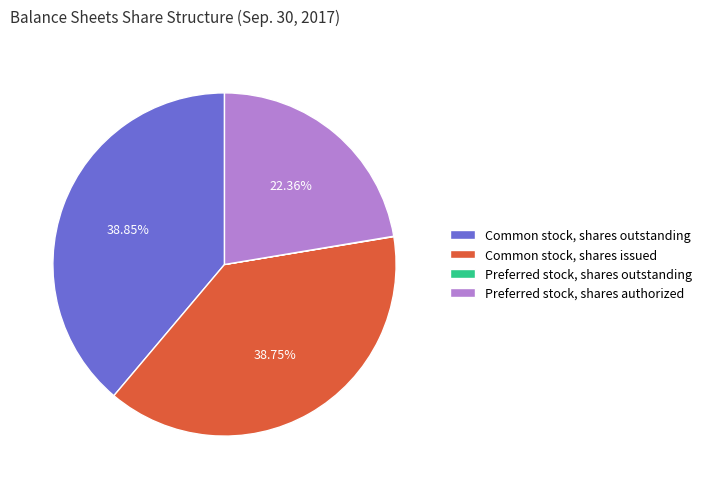

What percentage is the Preferred stock, shares authorized slice, to the nearest percent?

22%